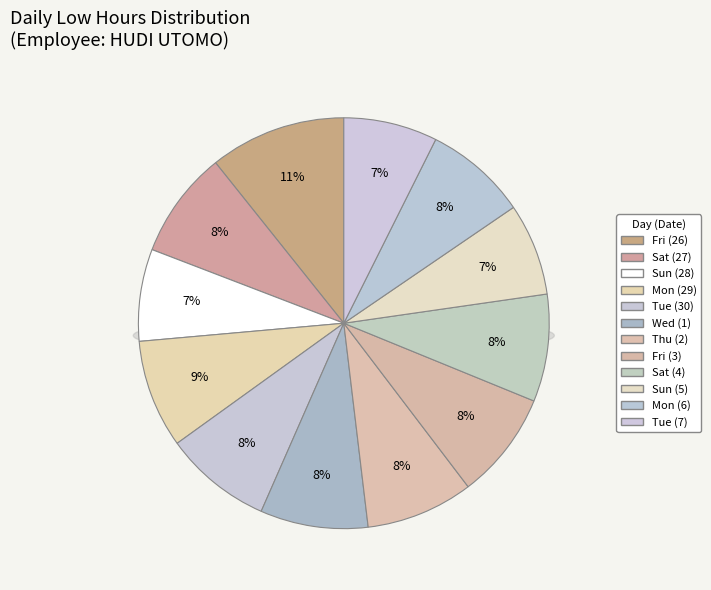

True or false: Wed (1) accounts for 8% of the total.

True